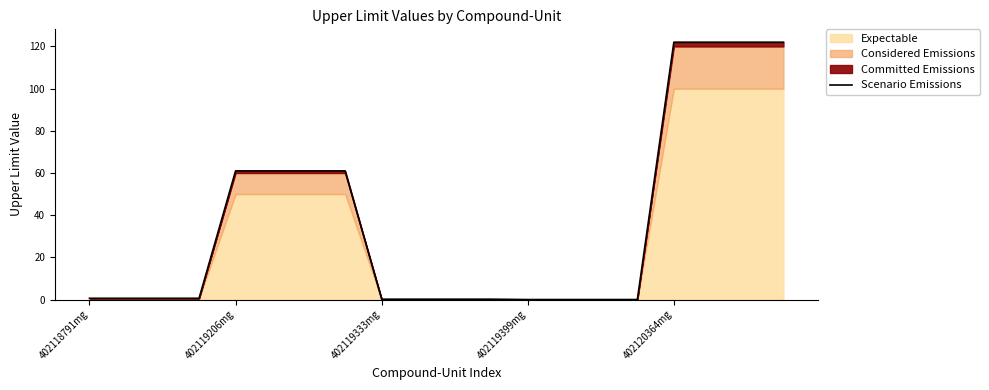

What is the label of the 6th point from the right?

14